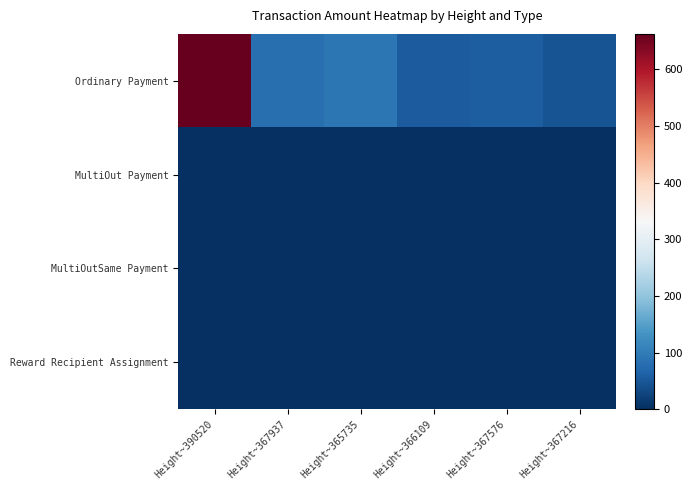

Reading left to right, extract all data points from this chart.

Ordinary Payment: Height~390520=662.2	Height~367937=81.4	Height~365735=90.8	Height~366109=55.7	Height~367576=57.6	Height~367216=44.2
MultiOut Payment: Height~390520=0.0	Height~367937=0.0	Height~365735=0.0	Height~366109=0.0	Height~367576=0.0	Height~367216=0.0
MultiOutSame Payment: Height~390520=0.0	Height~367937=0.0	Height~365735=0.0	Height~366109=0.0	Height~367576=0.0	Height~367216=0.0
Reward Recipient Assignment: Height~390520=0.0	Height~367937=0.0	Height~365735=0.0	Height~366109=0.0	Height~367576=0.0	Height~367216=0.0